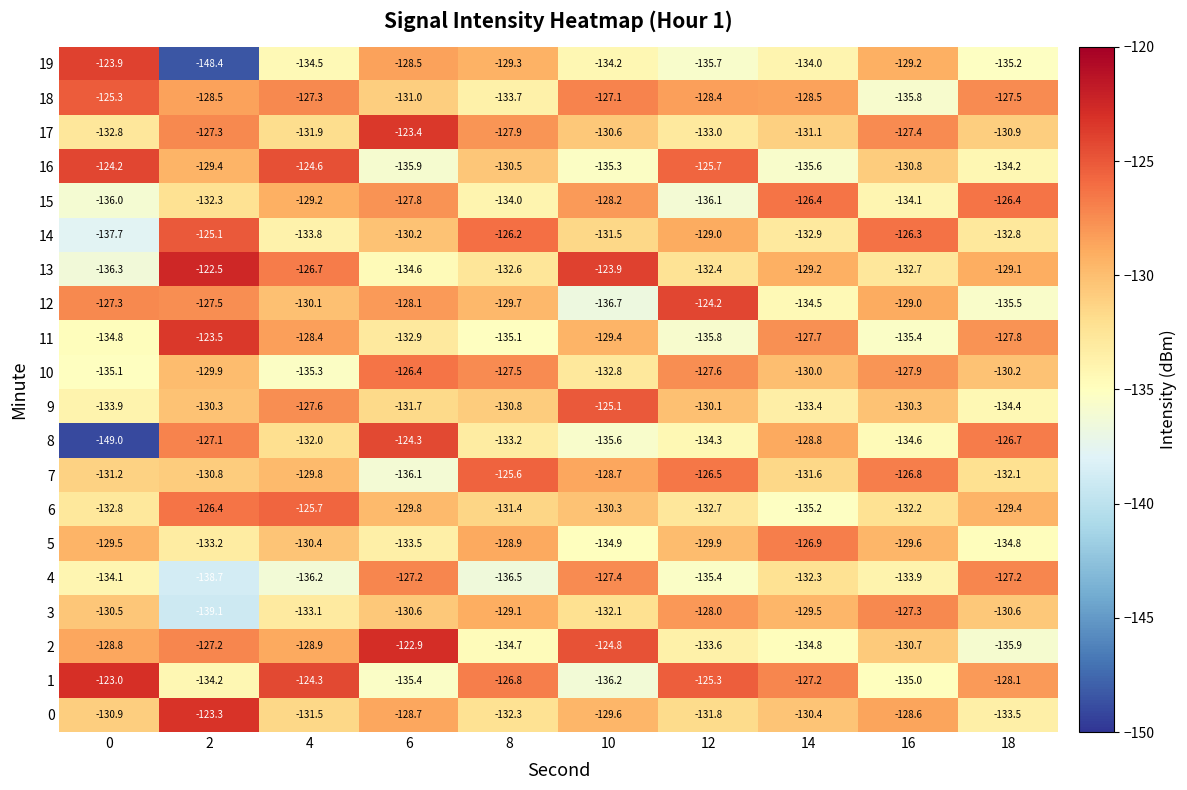

True or false: 3 has a value of -128.0 at 12.

True